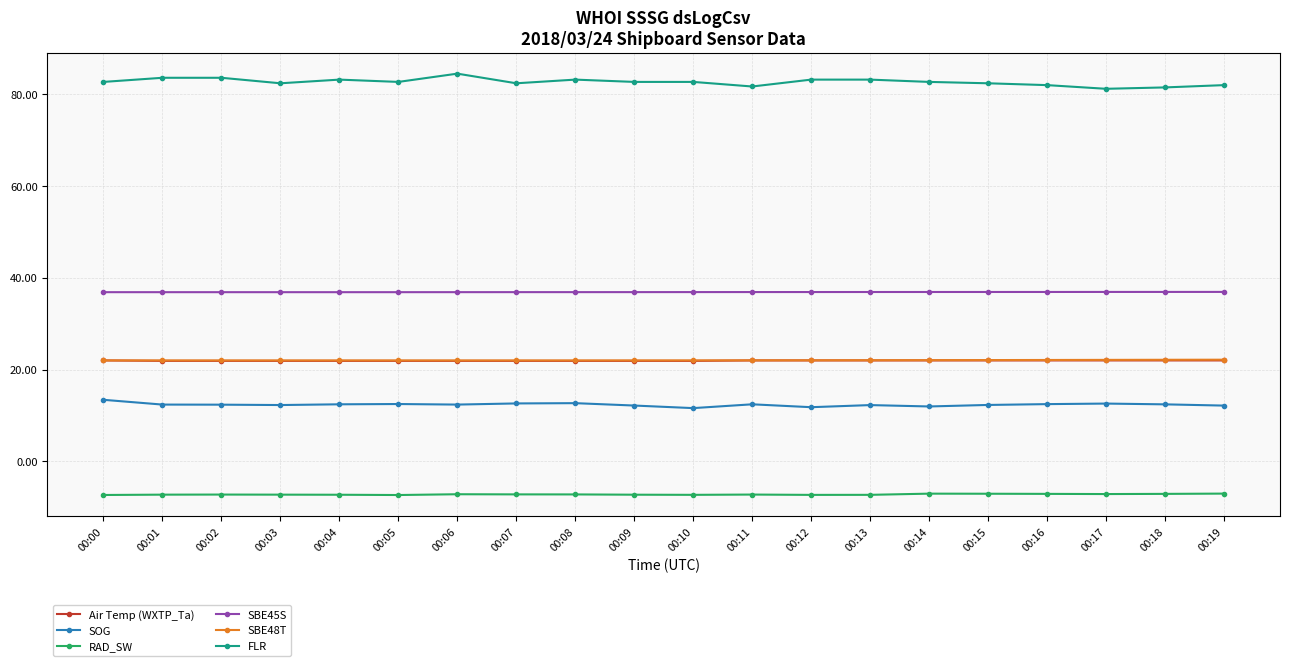

How many lines are shown in the chart?

6